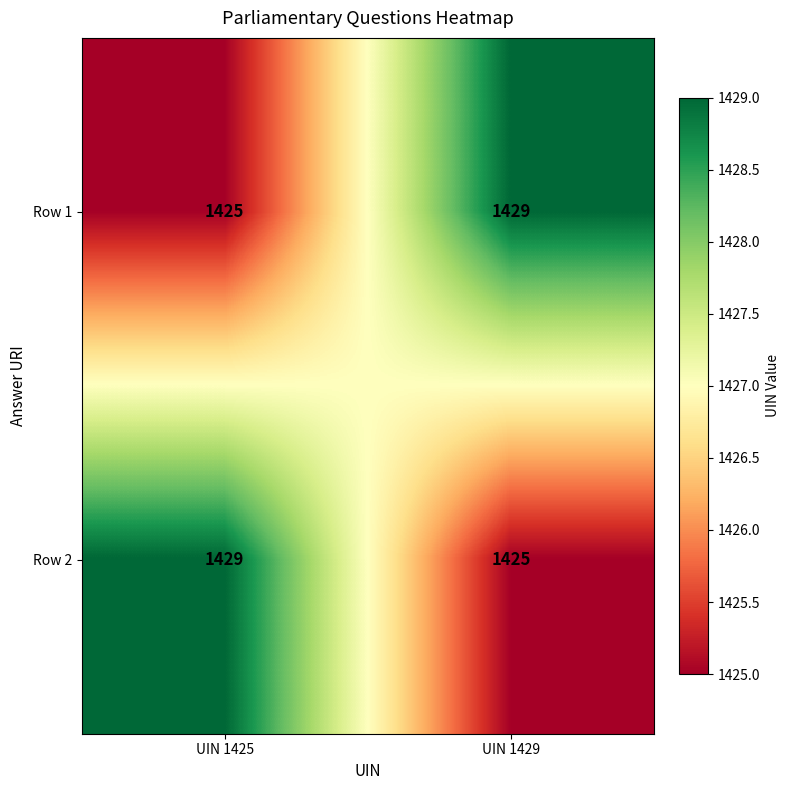

What is the minimum value shown in the chart?

1425